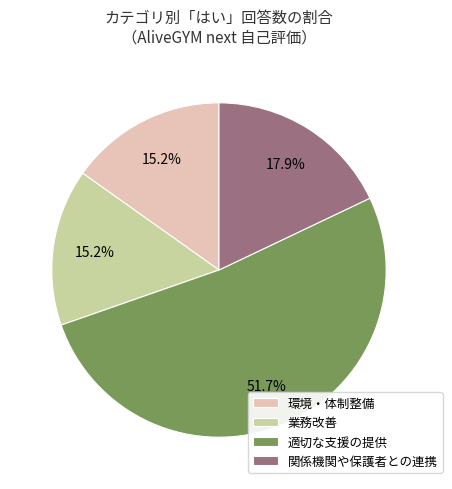

How many slices are in this pie chart?

4